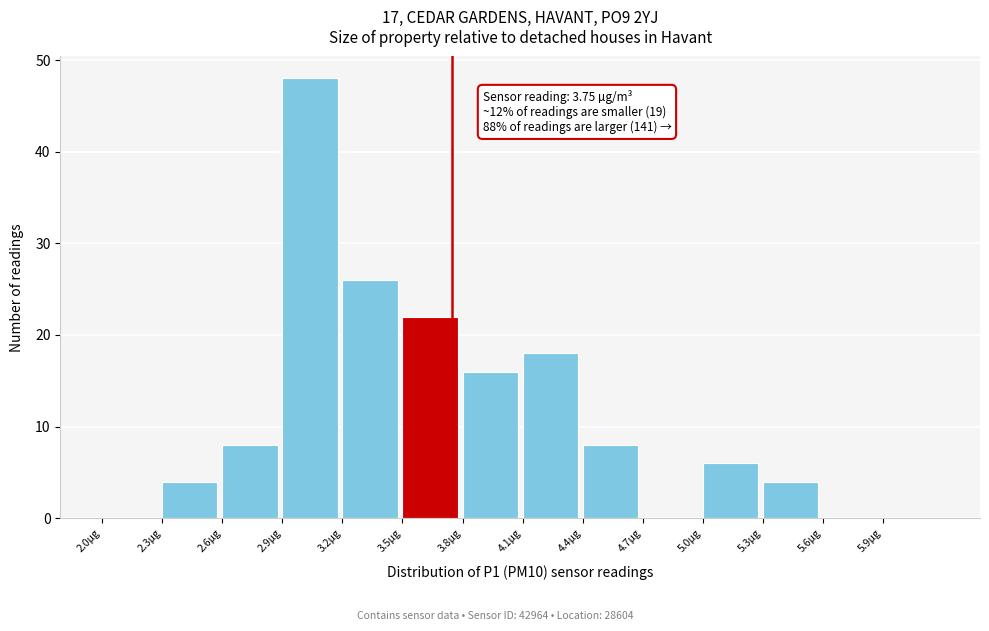

Which range on the x-axis has the tallest bar?

2.9 to 3.2